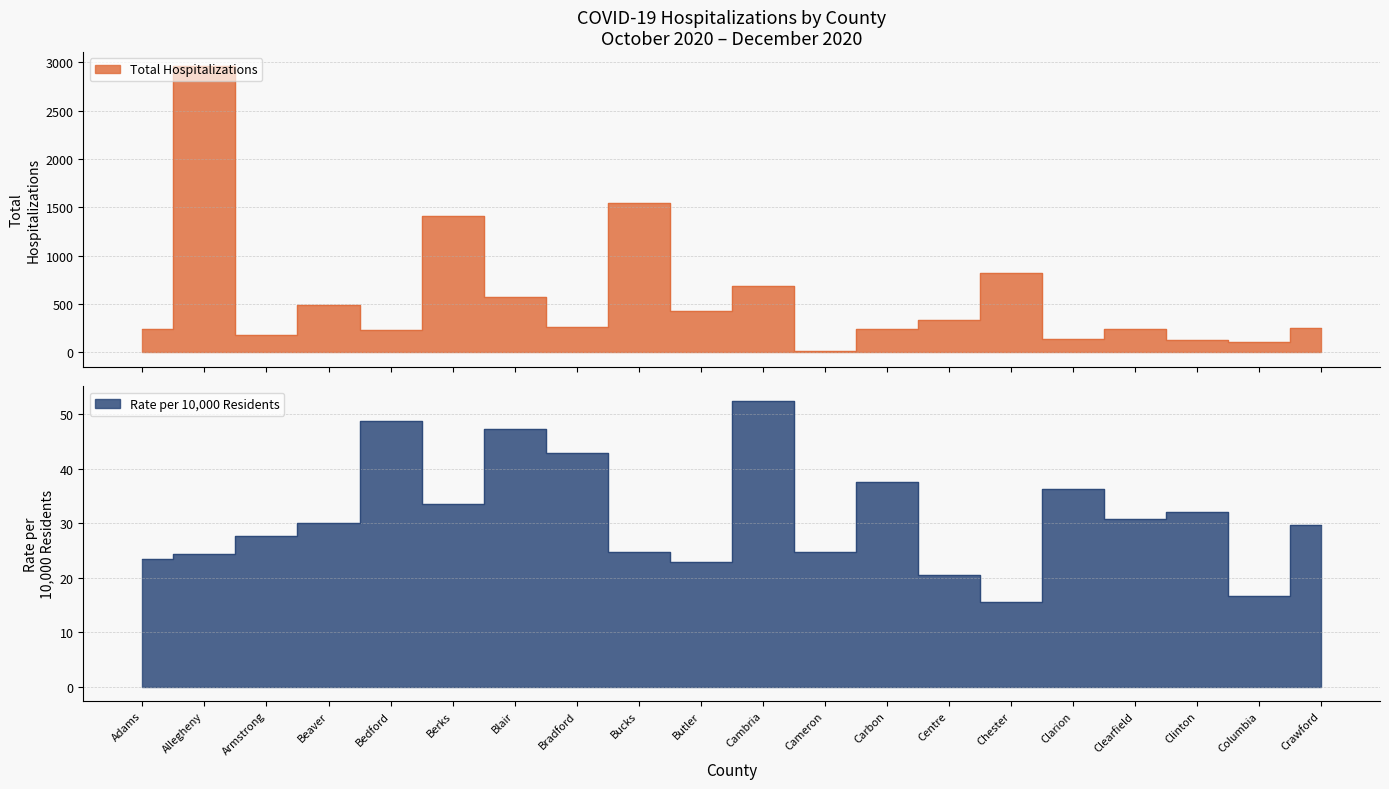

At which label does Total Hospitalizations first exceed 259?

Allegheny